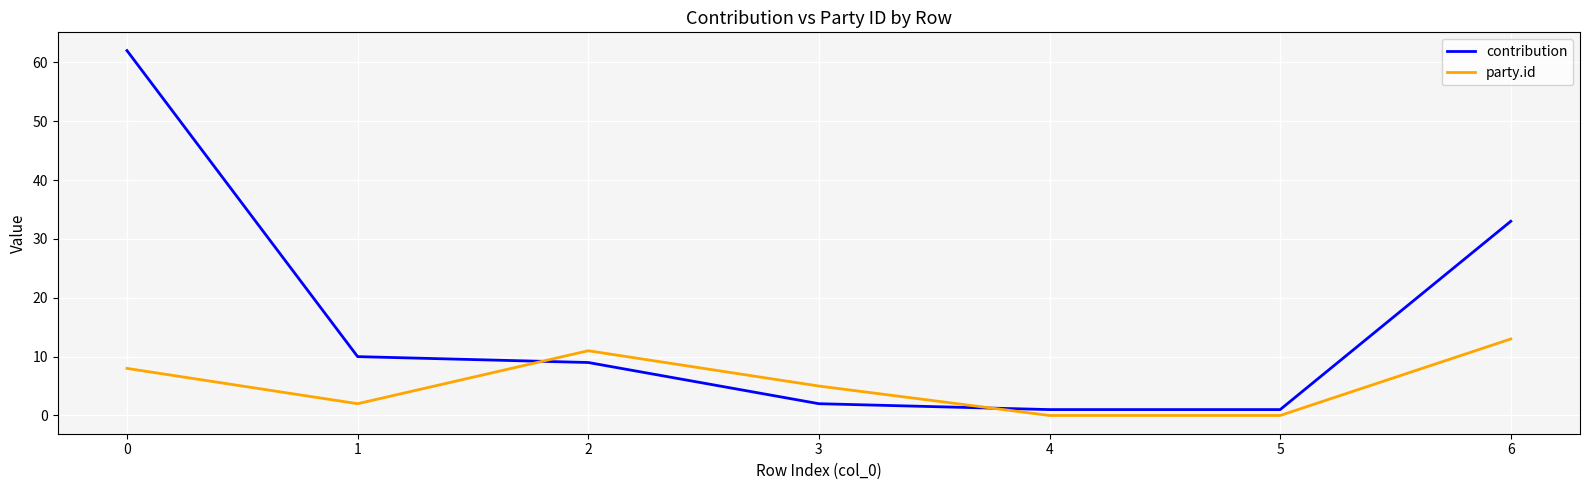

How many lines are shown in the chart?

2